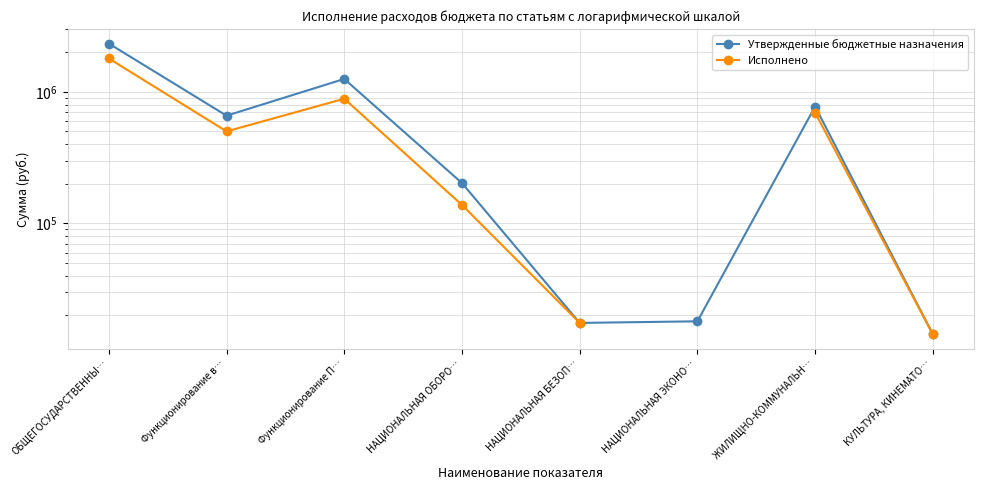

How many lines are shown in the chart?

2